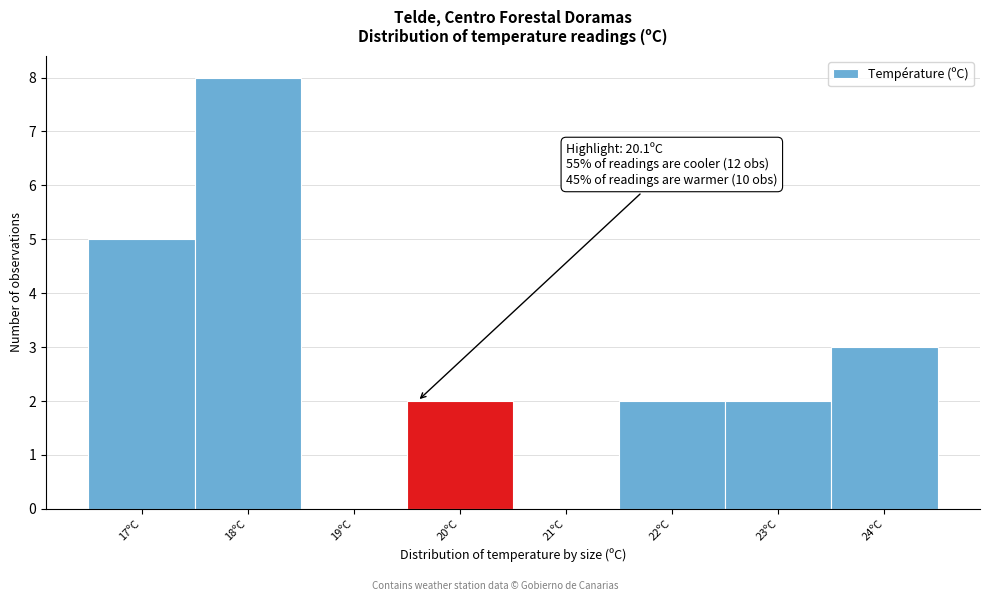

Reading left to right, list all the values displayed in this chart.

17ºC=5	18ºC=8	19ºC=0	20ºC=2	21ºC=0	22ºC=2	23ºC=2	24ºC=3